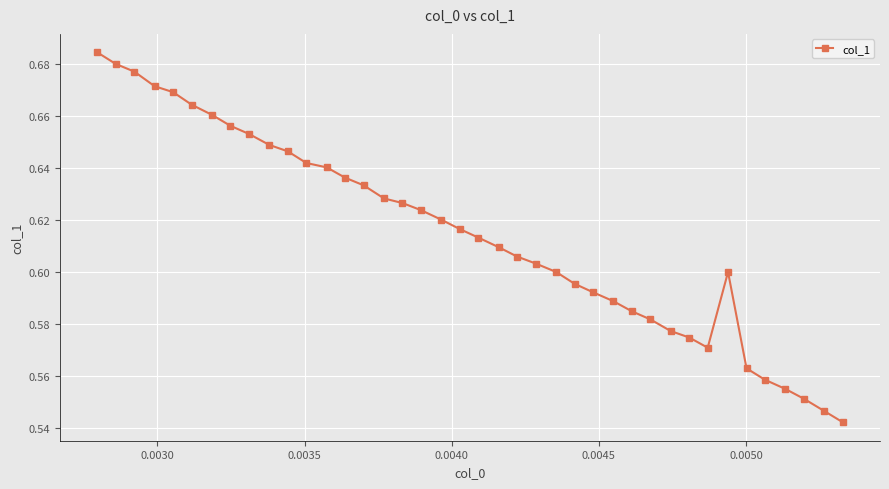

Does the chart display data point markers on the line(s)?

Yes